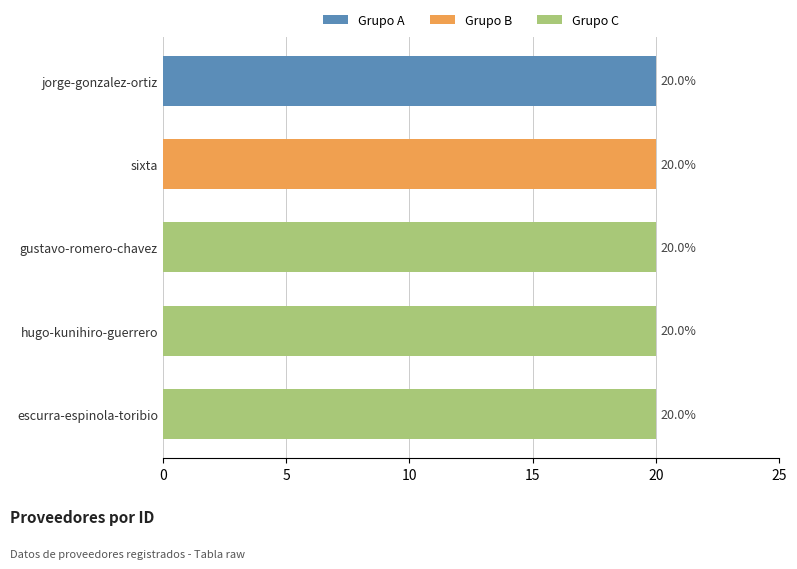

The chart shows a value of 6.3 at escurra-espinola-toribio. True or false?

False